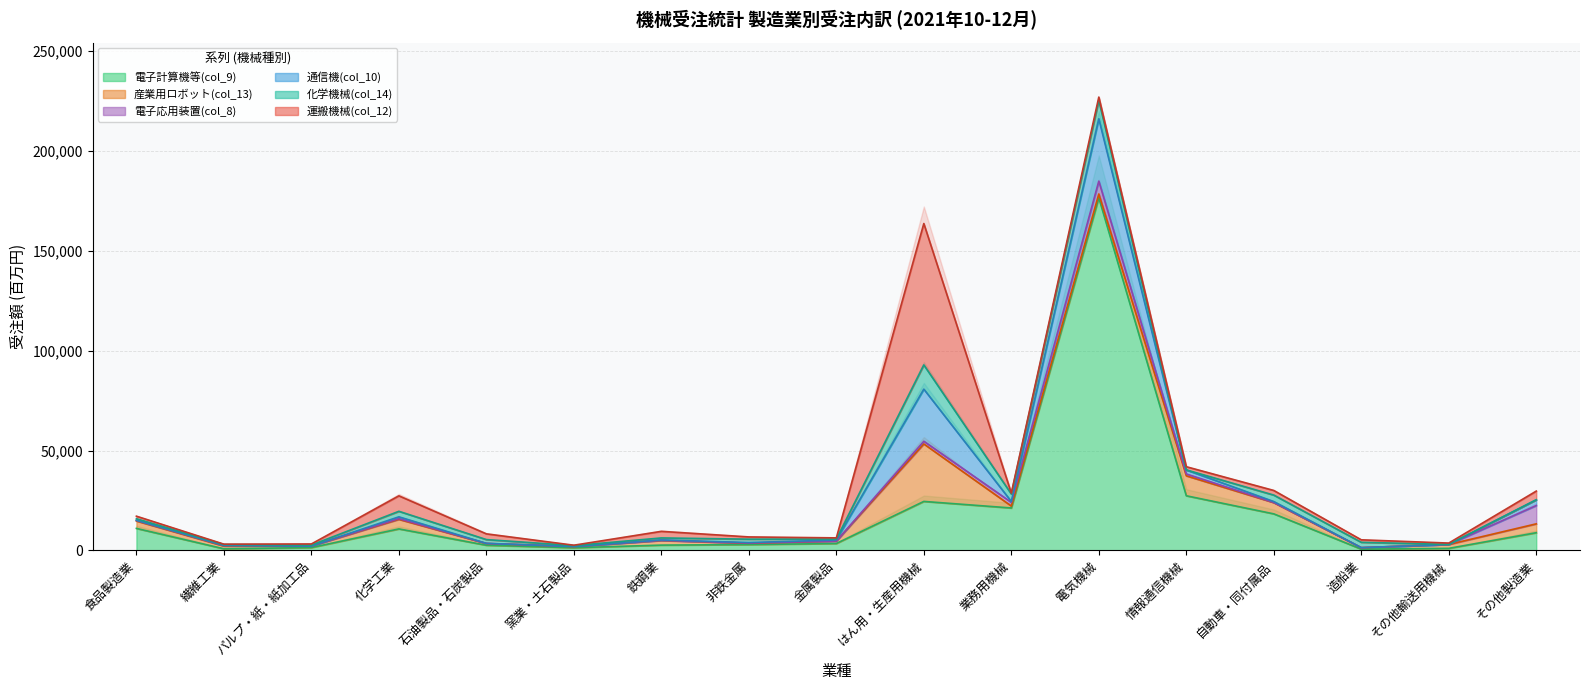

Which has a higher value, 化学工業 or 繊維工業?

化学工業